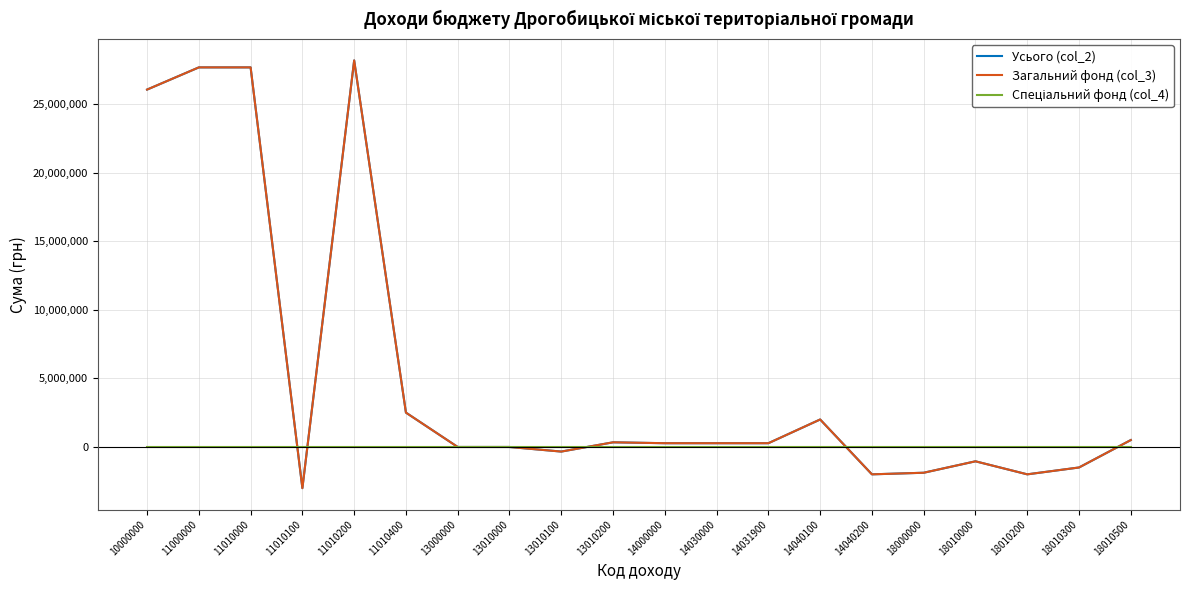

At which category is the sum across all series the highest?

11010200